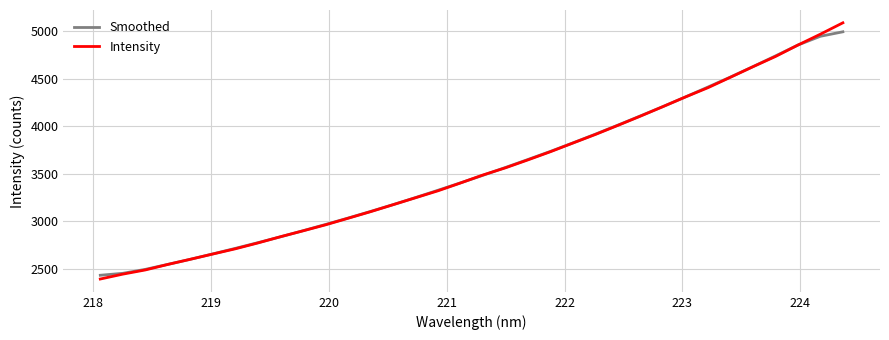

What is the minimum value for Intensity?

2392.1